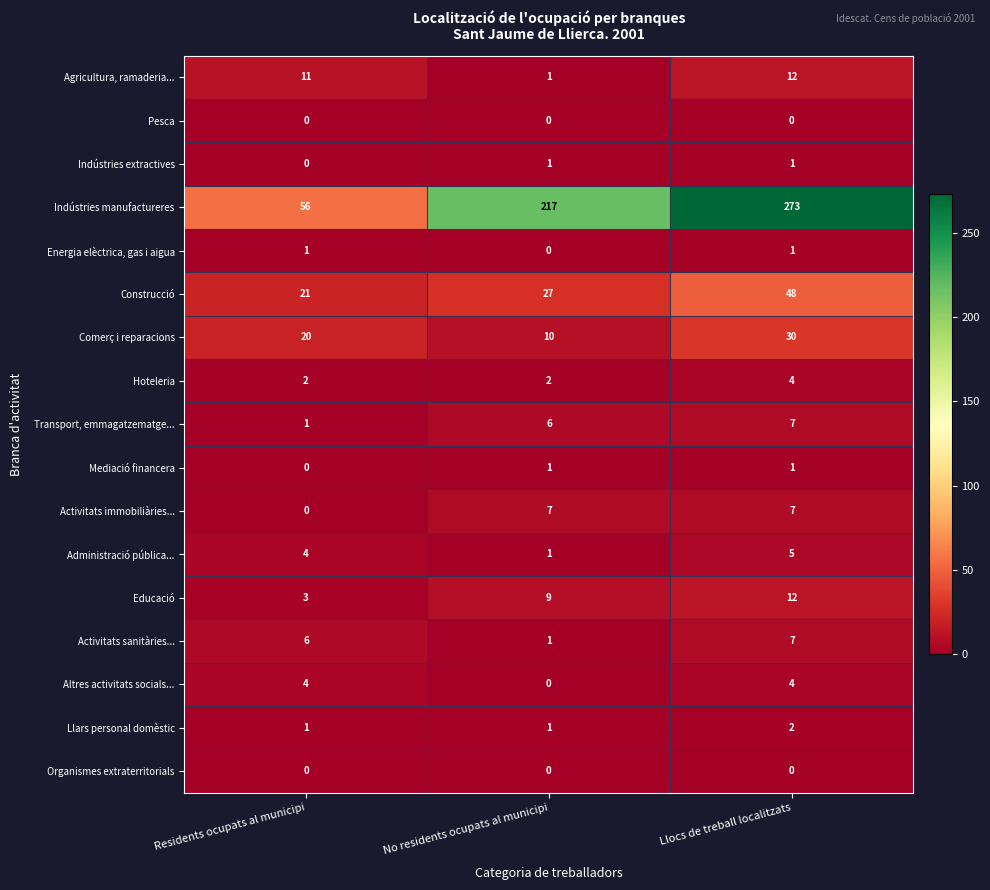

The value of Energia elèctrica, gas i aigua at Llocs de treball localitzats is 2. True or false?

False